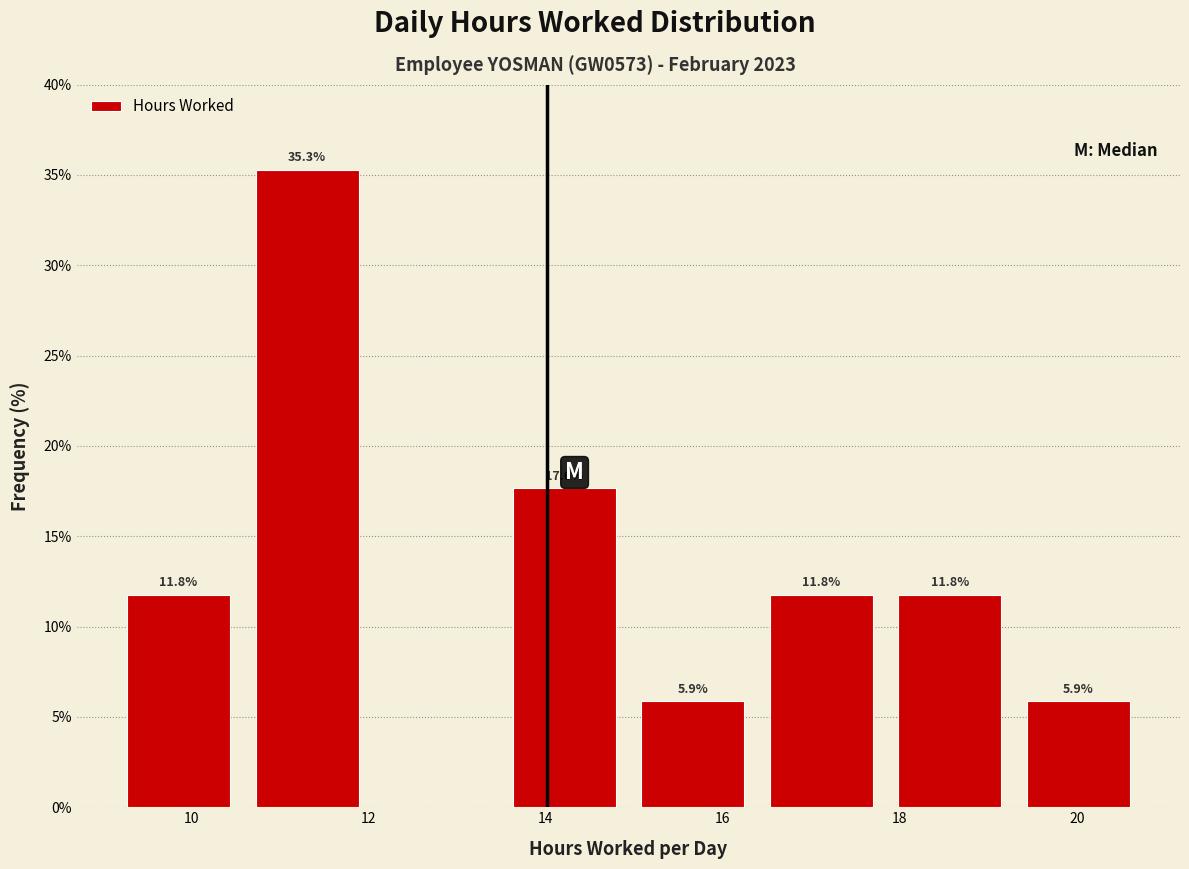

Over which range of the x-axis is the bar tallest?

10.6 to 12.0